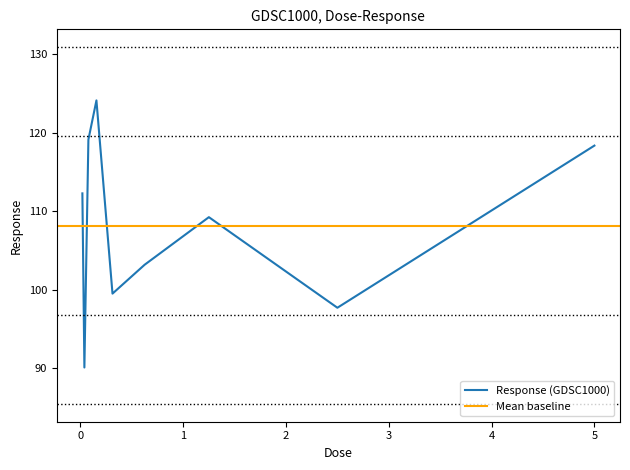

Does the chart display data point markers on the line(s)?

No